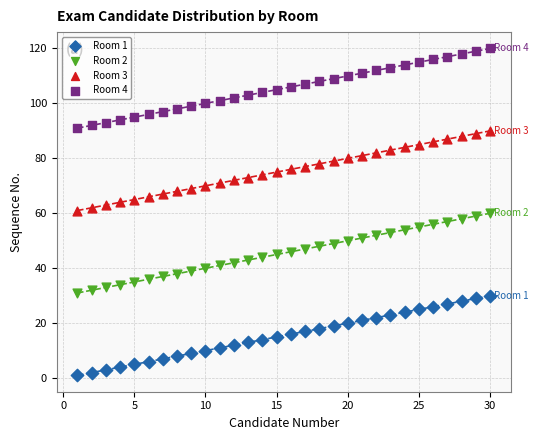

What are all the series names shown in the legend?

Room 1, Room 2, Room 3, Room 4